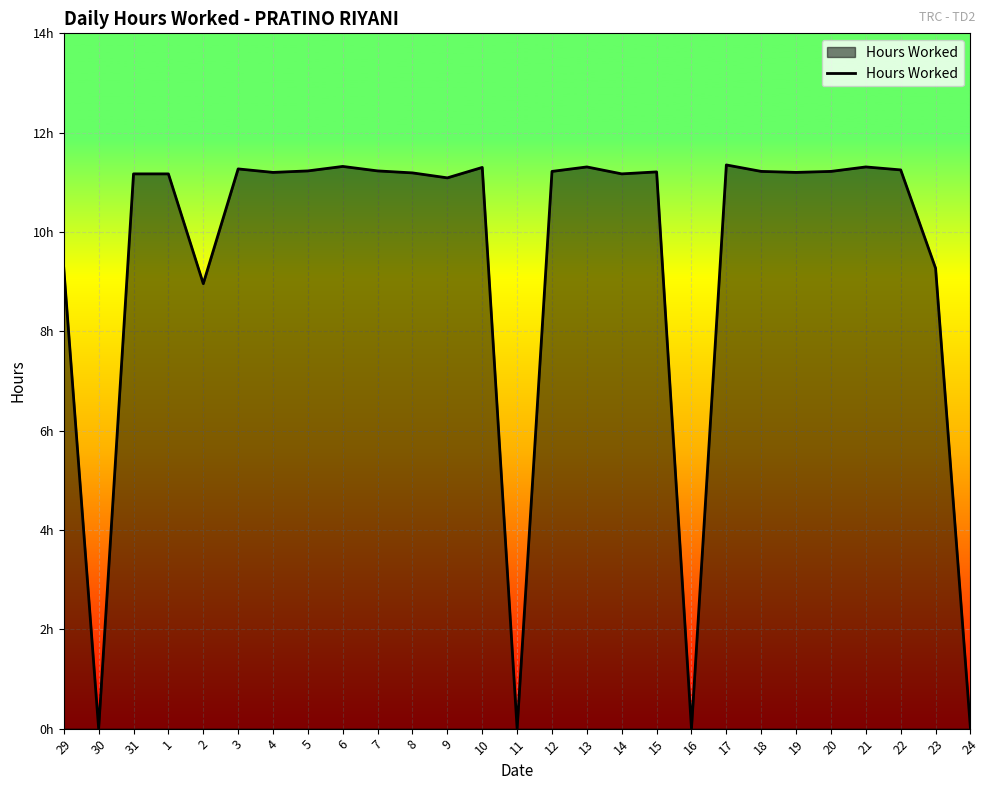

Does the chart display data point markers on the line(s)?

No